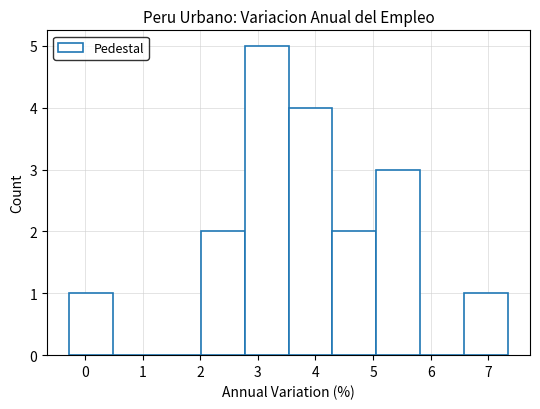

What is the height of the bar covering 4.3 to 5.1 on the x-axis? Neither the bar edges nor the heights are printed on the chart, so give them approximately, as read against the axes.

2